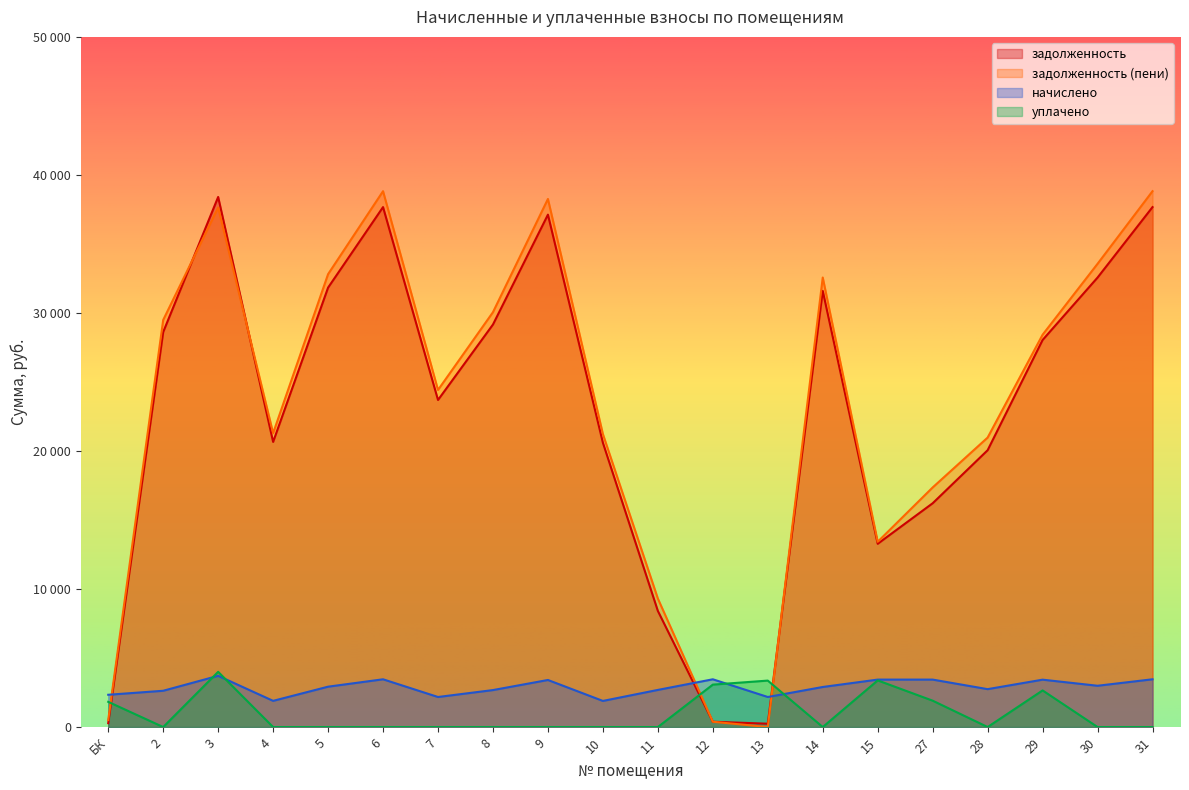

At which category is the sum across all series the highest?

3